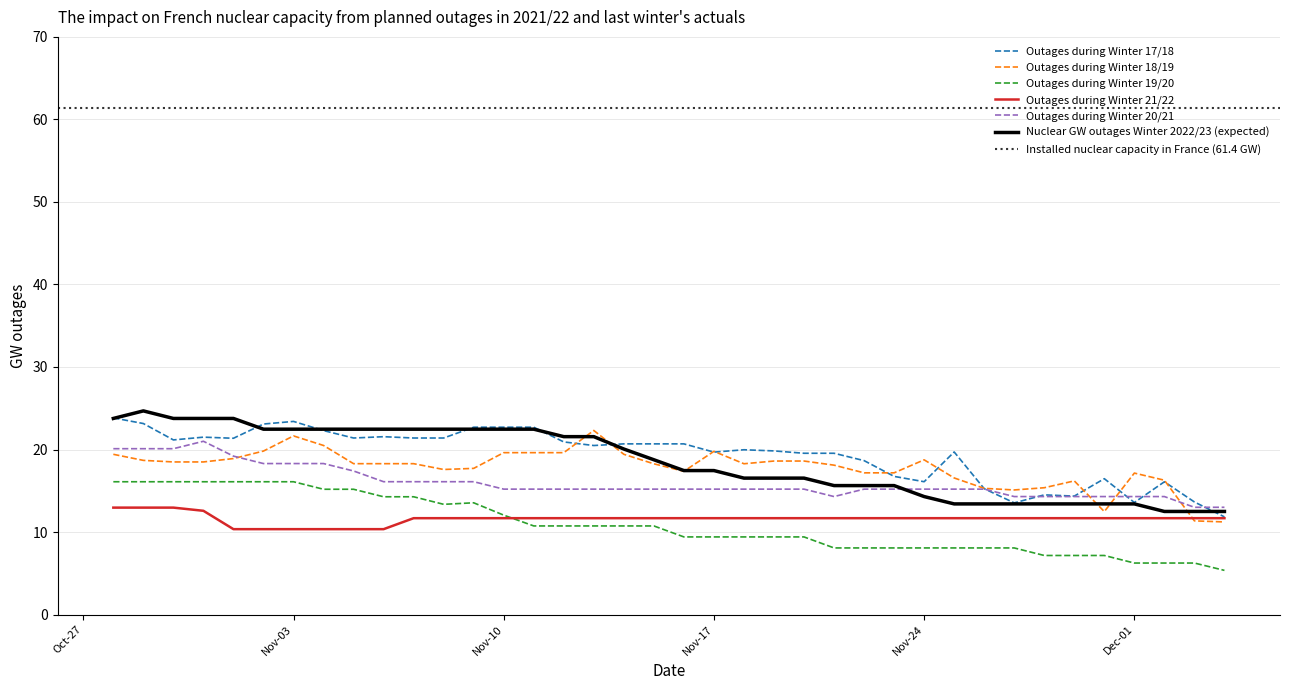

What is the lowest value of the Outages during Winter 18/19 series?

11.2